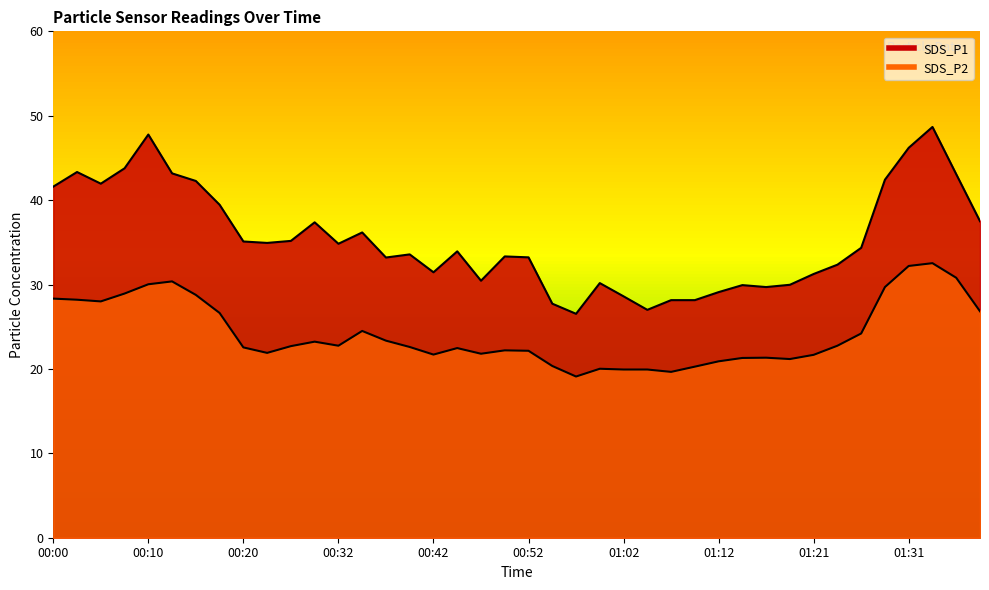

True or false: SDS_P2 and SDS_P1 intersect in this chart.

False